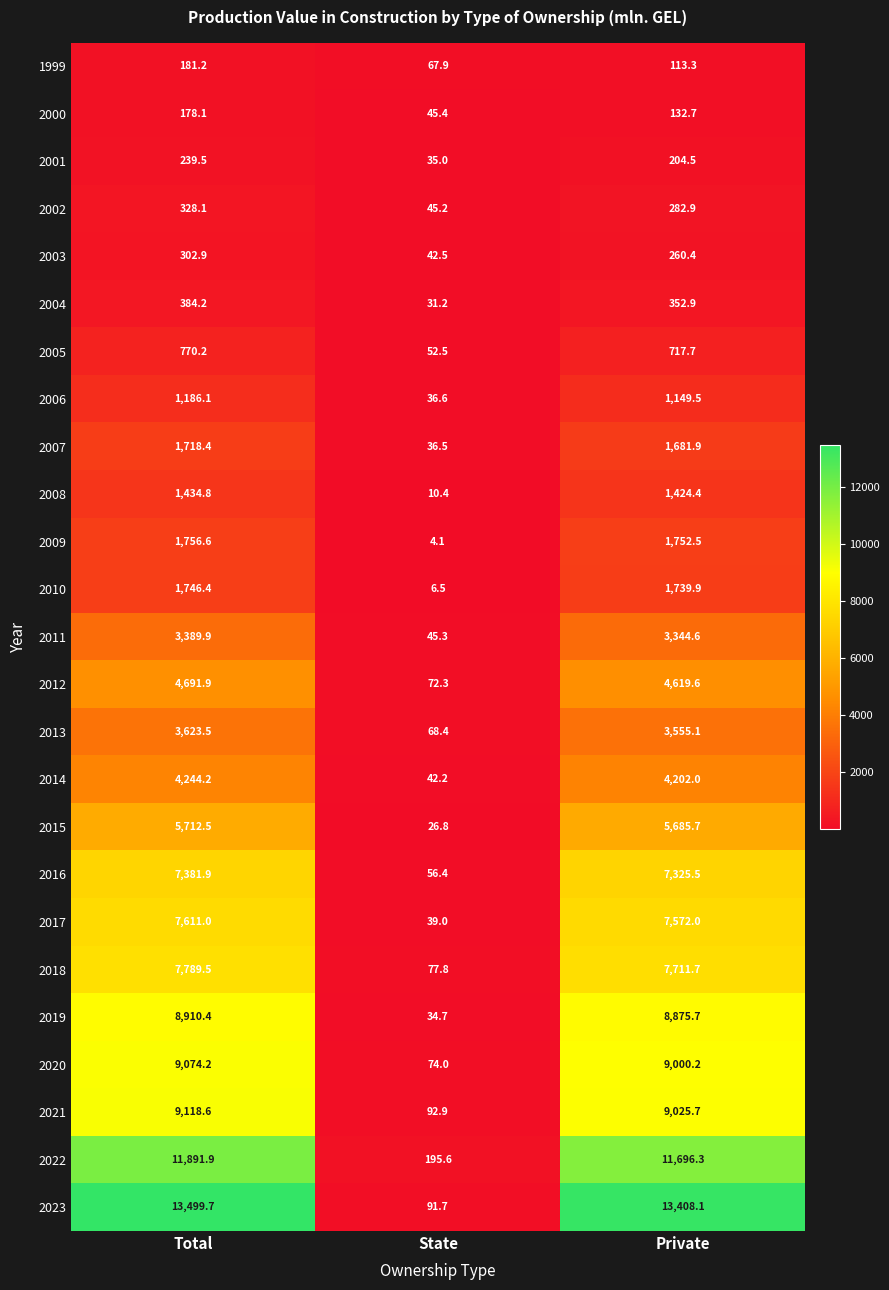

List the series in order of their peak value, lowest first.

2000, 1999, 2001, 2003, 2002, 2004, 2005, 2006, 2008, 2007, 2010, 2009, 2011, 2013, 2014, 2012, 2015, 2016, 2017, 2018, 2019, 2020, 2021, 2022, 2023